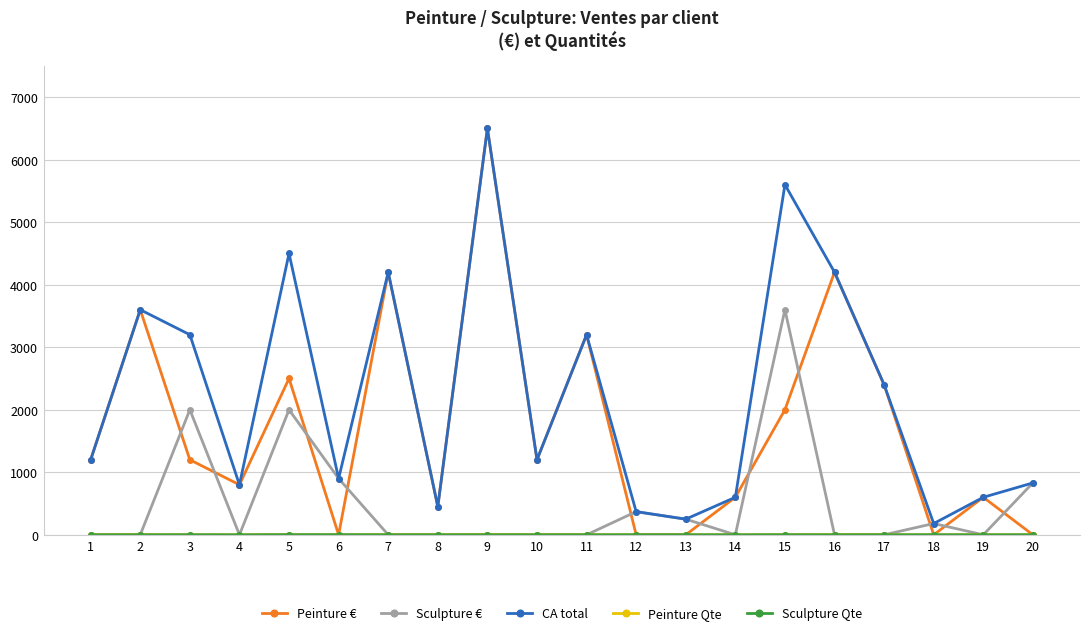

How many data points in CA total are less than 1200?

9